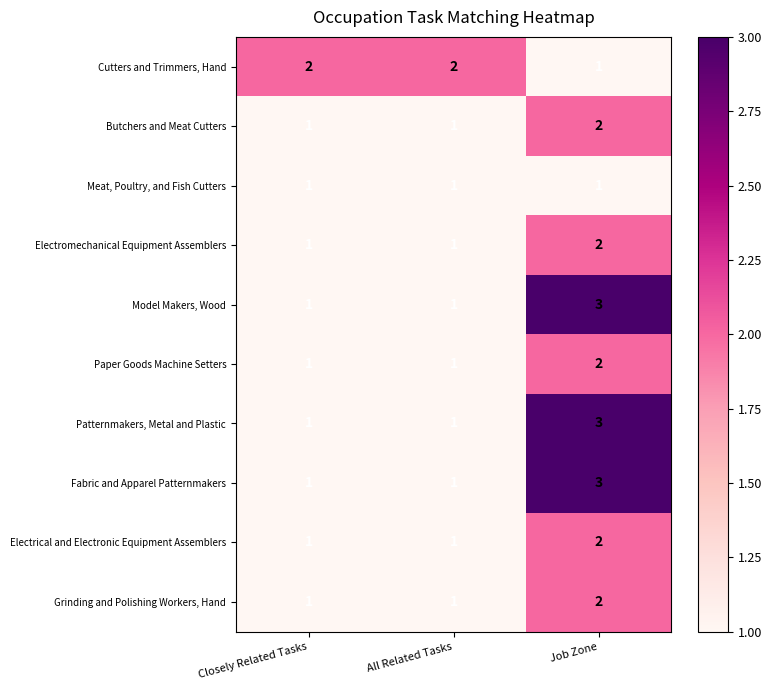

The Butchers and Meat Cutters series shows 0 at All Related Tasks. True or false?

False